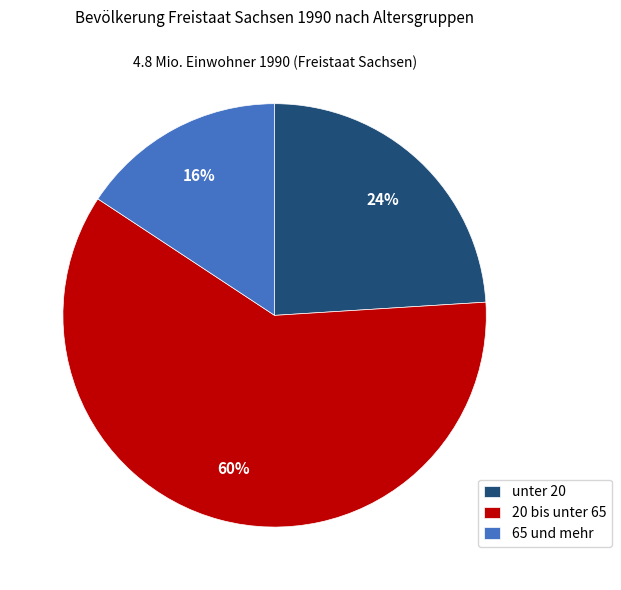

What is the ratio of the value at 20 bis unter 65 to the value at unter 20?

2.5